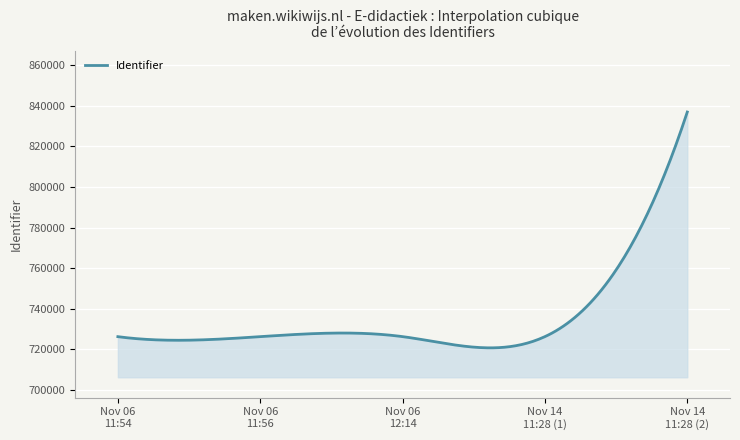

What is the greatest value displayed?

836881.0